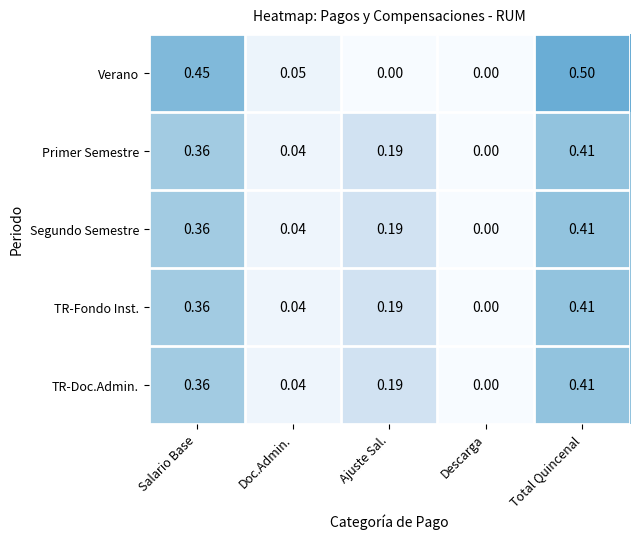

Which label corresponds to the largest value in the chart?

Total Quincenal